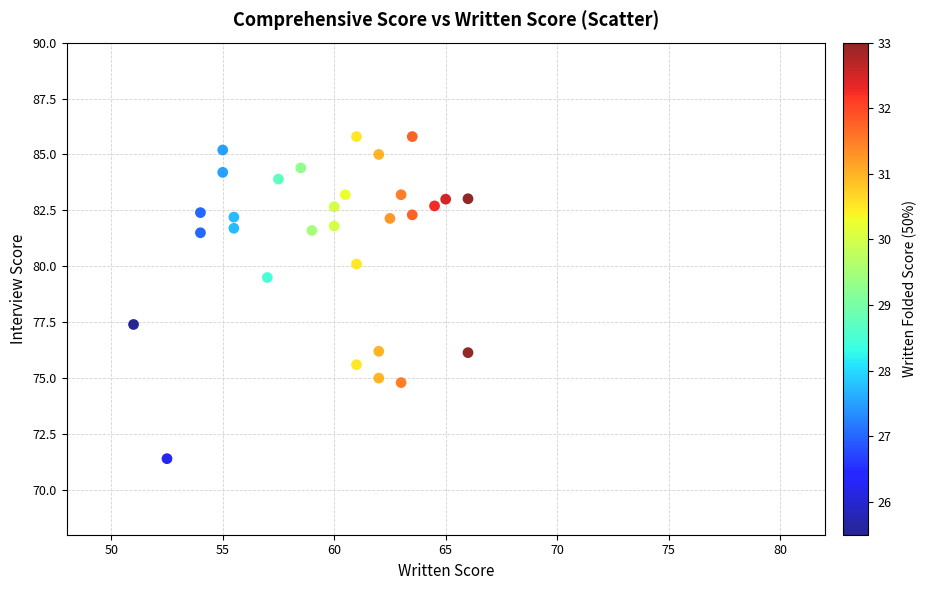

What is the range of Y values (max minus min)?

14.4